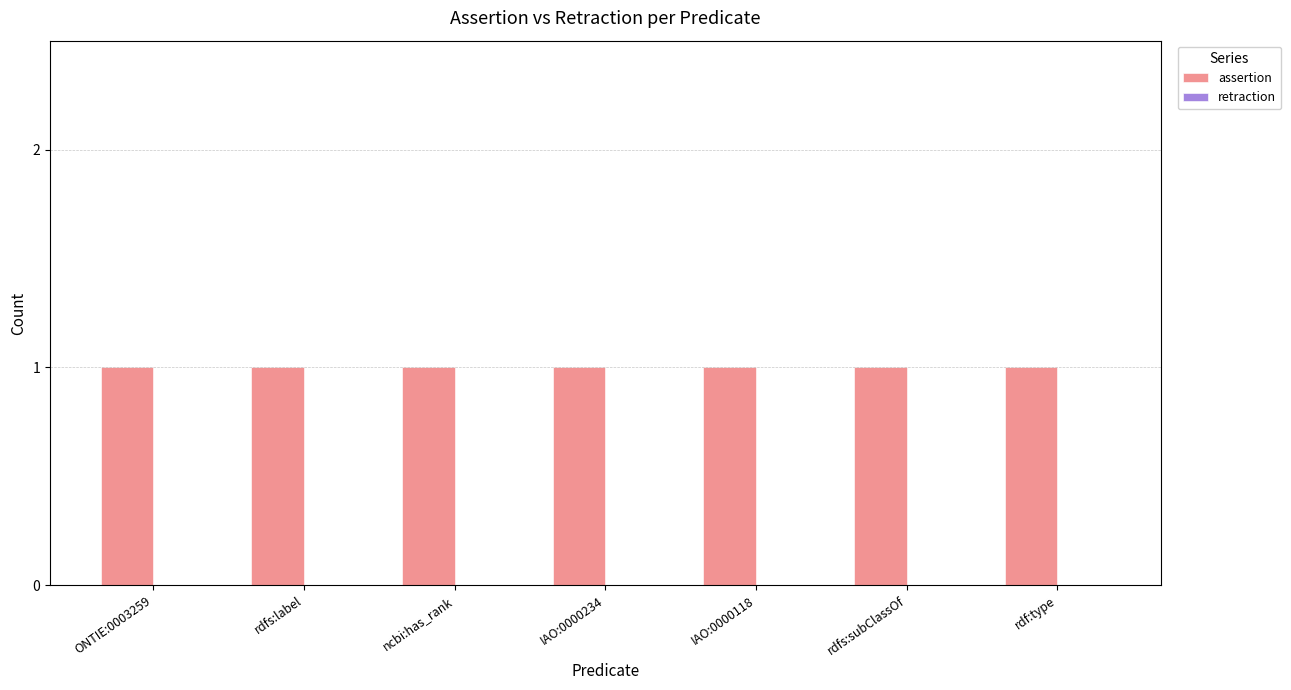

List the series in order of their peak value, highest first.

assertion, retraction